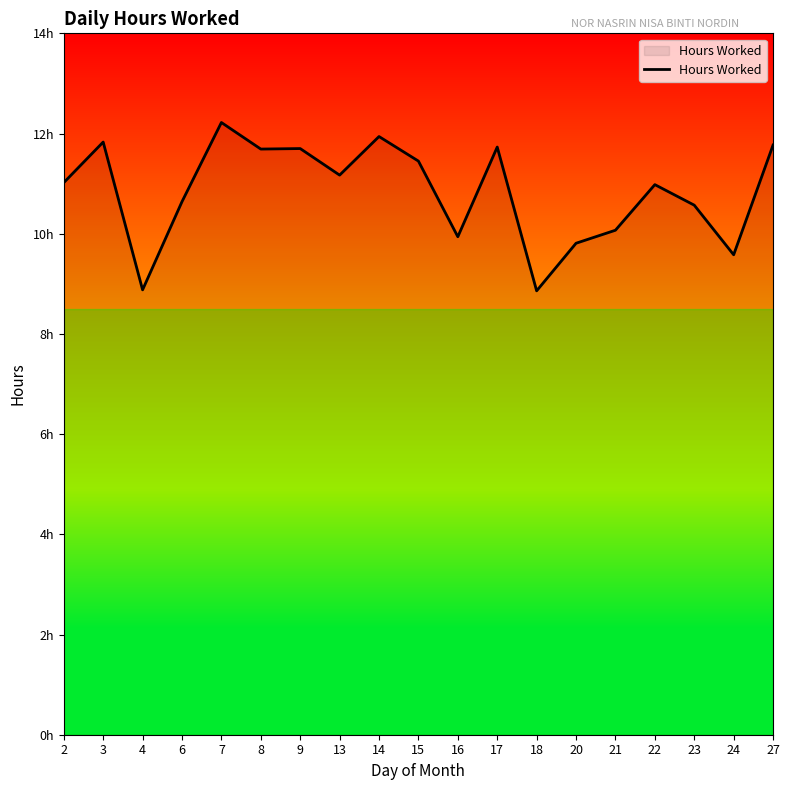

Does the chart display data point markers on the line(s)?

No